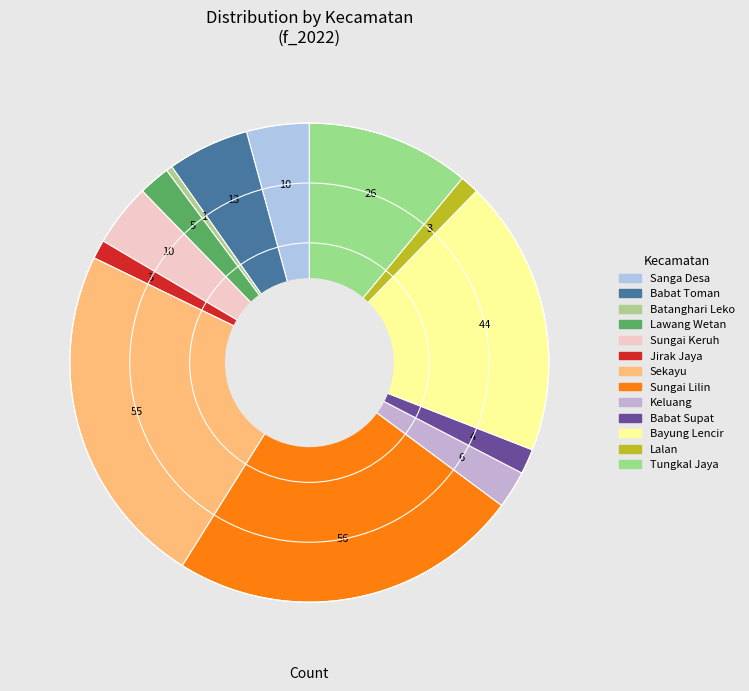

To the nearest percent, what portion does Sanga Desa represent?

4%